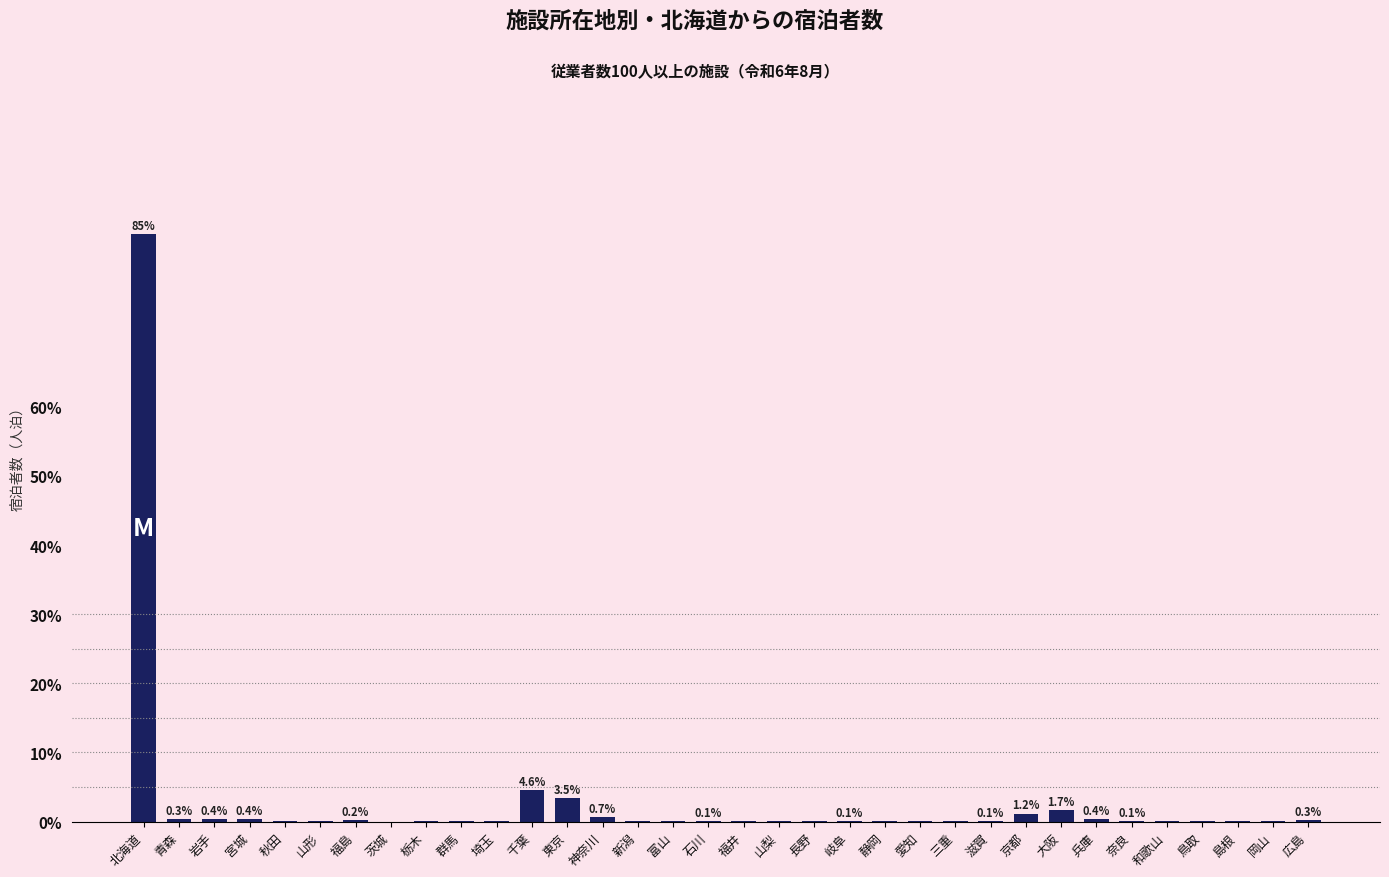

The chart shows a value of 134.0 at 北海道. True or false?

False